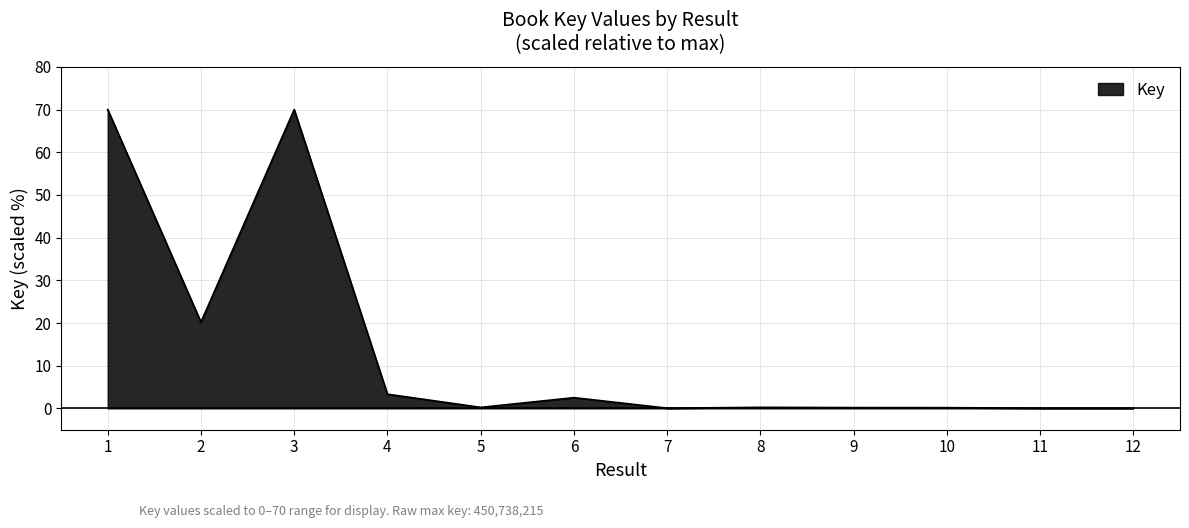

Approximately how many times larger is the value at 1 compared to 3?

1.0